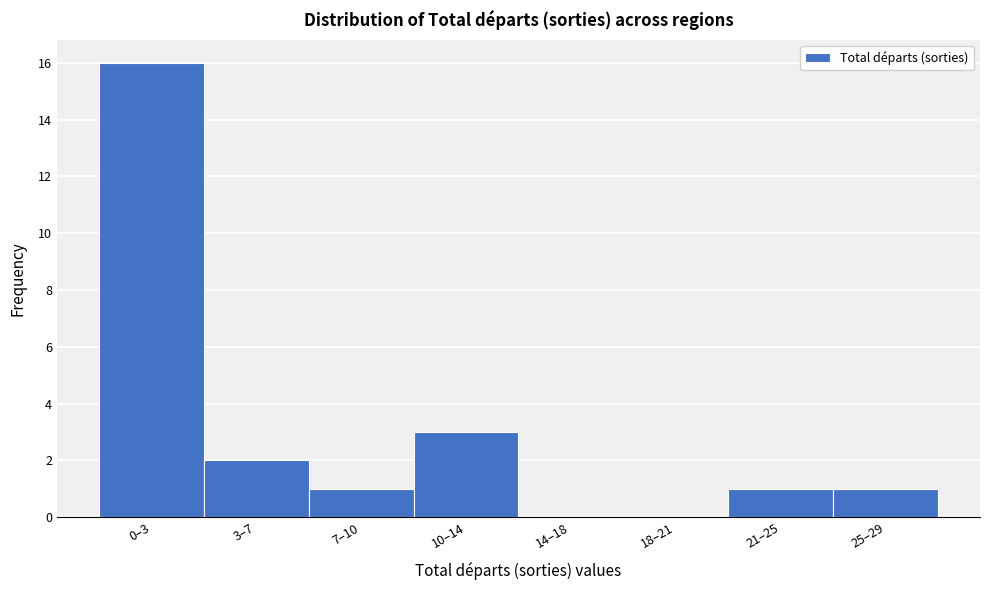

Reading right to left, list all the values displayed in this chart.

25–29=1	21–25=1	18–21=0	14–18=0	10–14=3	7–10=1	3–7=2	0–3=16